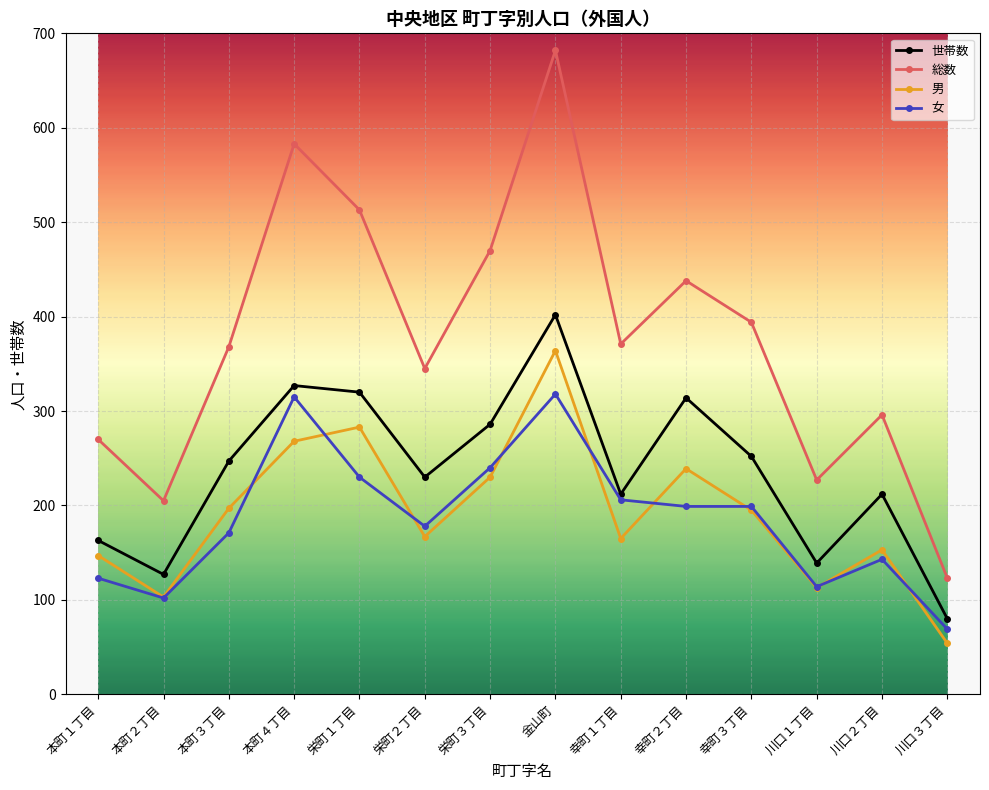

What is the label of the 12th point from the right?

本町３丁目